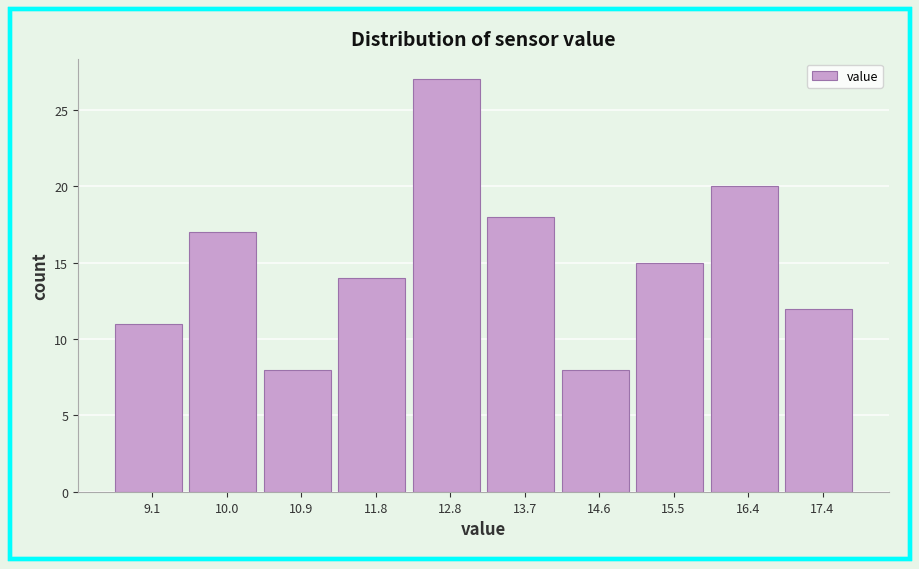

Over which range of the x-axis is the bar tallest?

12.3 to 13.2